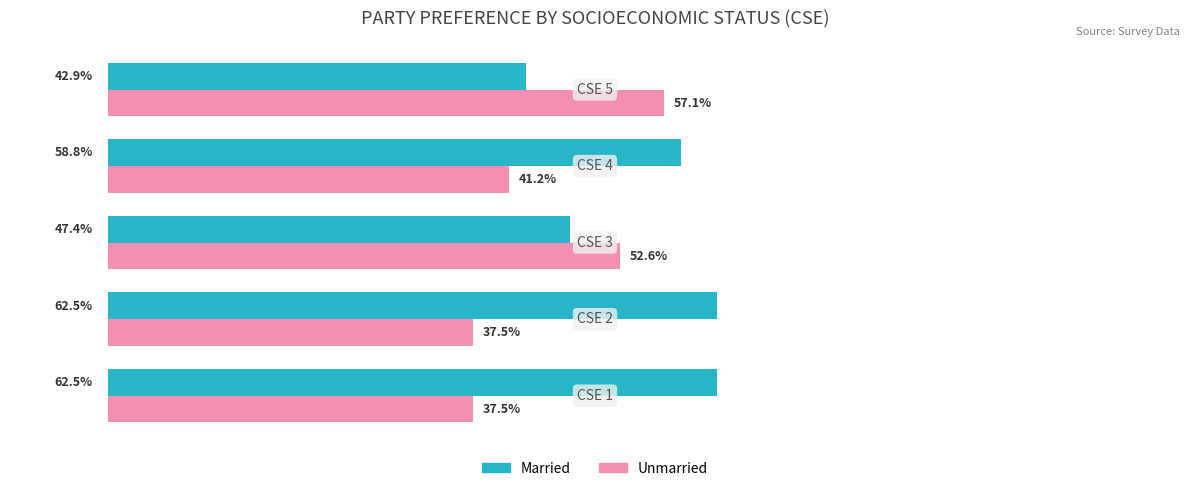

List the series in order of their overall mean, lowest first.

Unmarried, Married